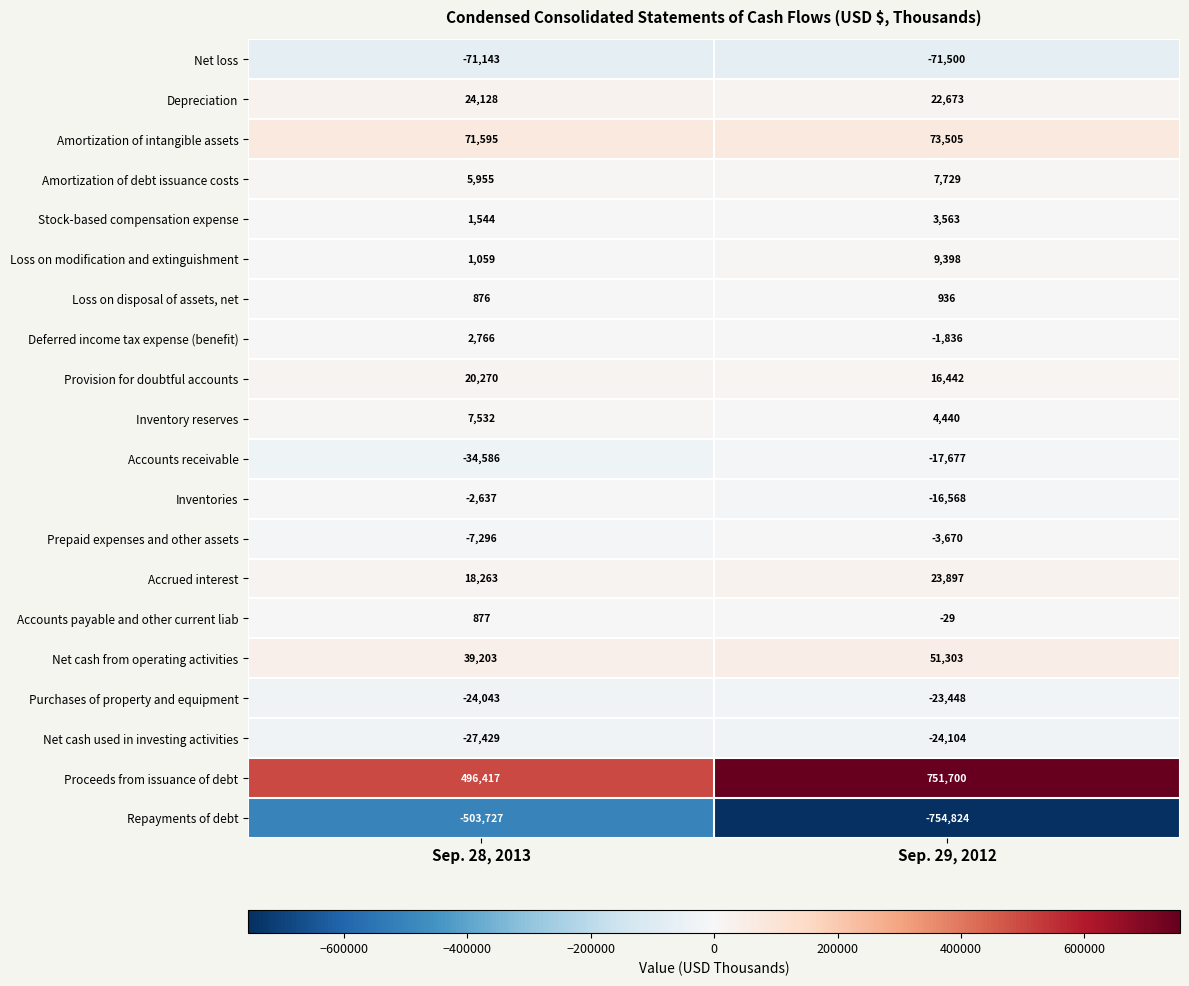

What is the total value across all series at Sep. 29, 2012?

51930